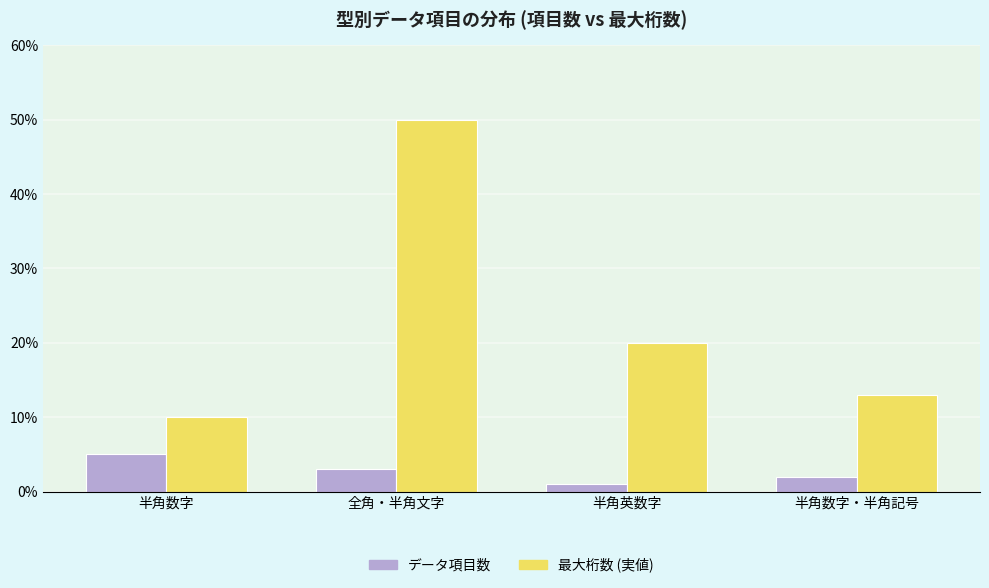

At which category is the sum across all series the highest?

全角・半角文字